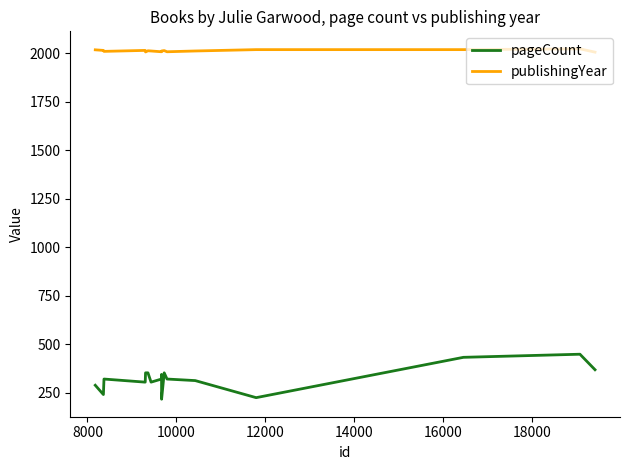

What is the lowest value of the publishingYear series?

2006